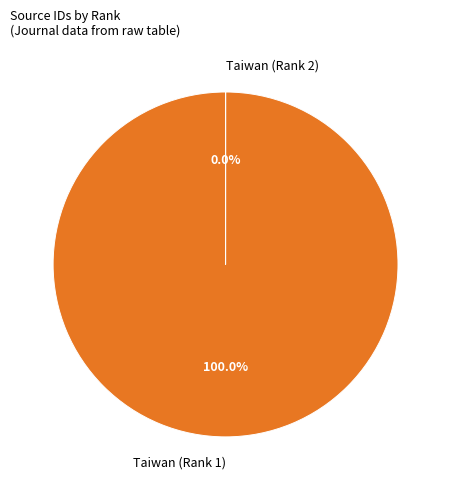

Which category accounts for the majority?

Taiwan (Rank 1)